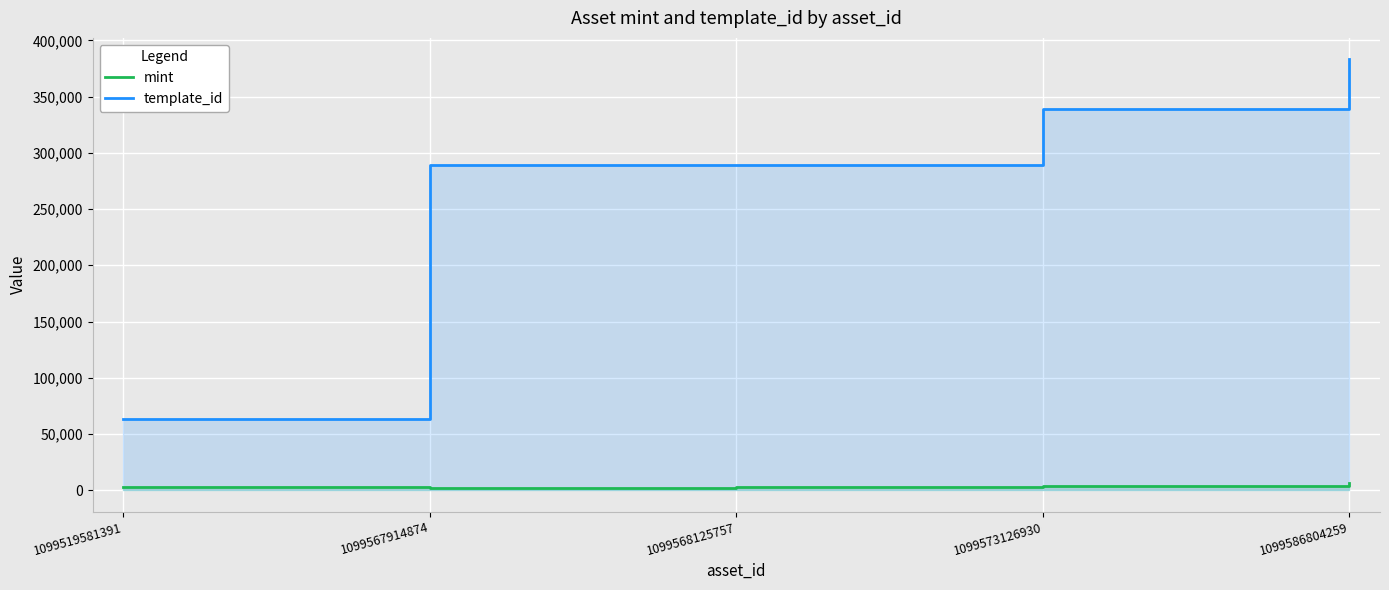

The value of mint at 1099567914874 is 2139. True or false?

True